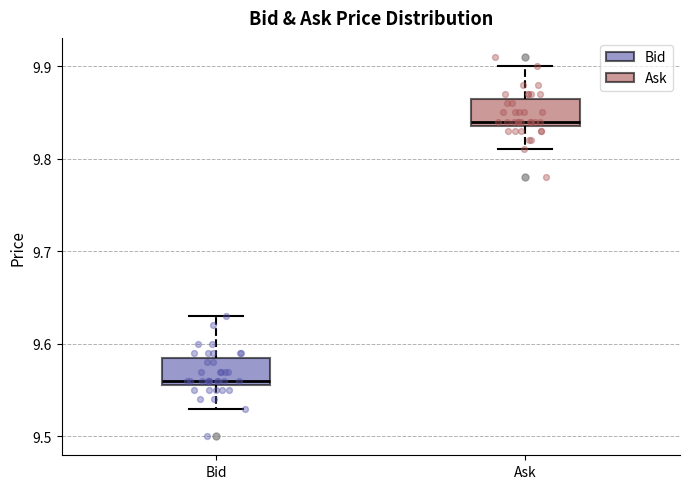

Reading left to right, read every box against the y-axis: the position of its median line, the range the box covers, and the ends of its whiskers. The values are not printed on the chart, so give them approximately, as read against the axis.

Bid: median 9.56 (just above the box's lower edge), box 9.56 to 9.59, whiskers 9.53 to 9.63
Ask: median 9.84 (just above the box's lower edge), box 9.84 to 9.87, whiskers 9.81 to 9.90